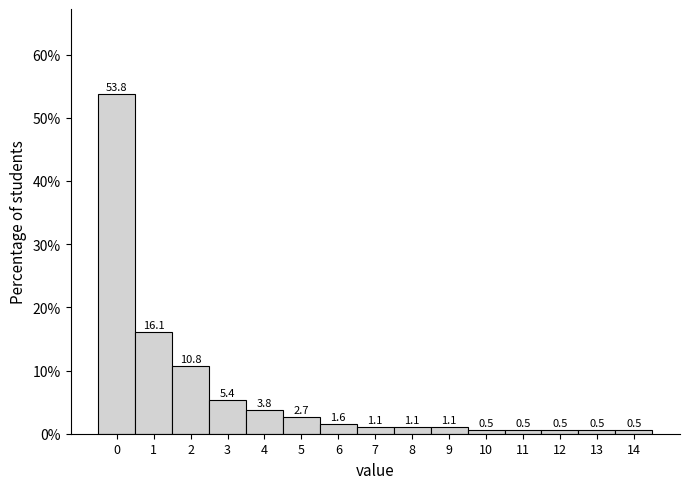

Reading left to right, list every bar in this chart as the range it spans on the x-axis followed by its height.

-0.5 to 0.5: 53.8
0.5 to 1.5: 16.1
1.5 to 2.5: 10.8
2.5 to 3.5: 5.4
3.5 to 4.5: 3.8
4.5 to 5.5: 2.7
5.5 to 6.5: 1.6
6.5 to 7.5: 1.1
7.5 to 8.5: 1.1
8.5 to 9.5: 1.1
9.5 to 10.5: 0.5
10.5 to 11.5: 0.5
11.5 to 12.5: 0.5
12.5 to 13.5: 0.5
13.5 to 14.5: 0.5